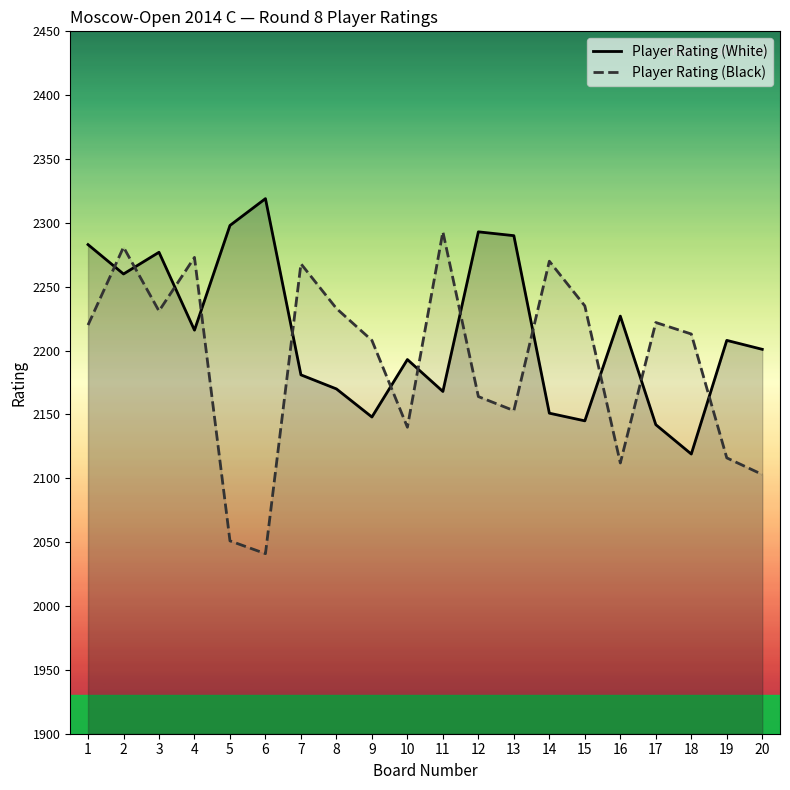

How many interior local valleys does the Player Rating (White) series have?

6